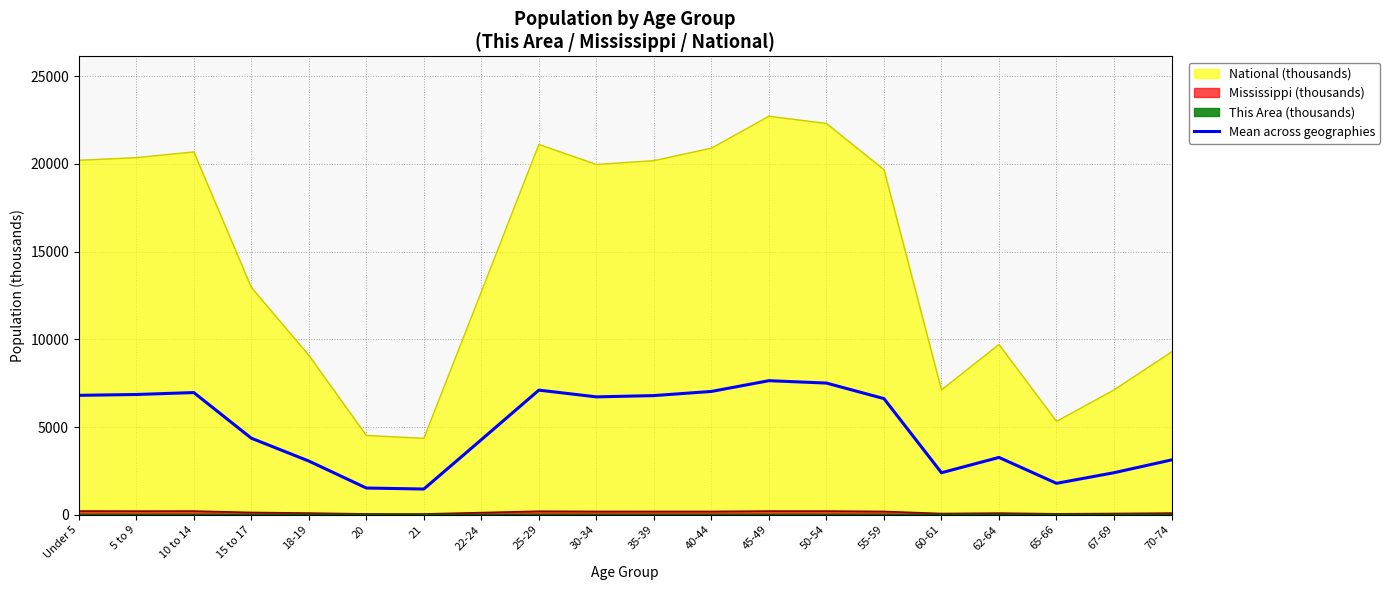

At which category does the data reach its first local valley?

21